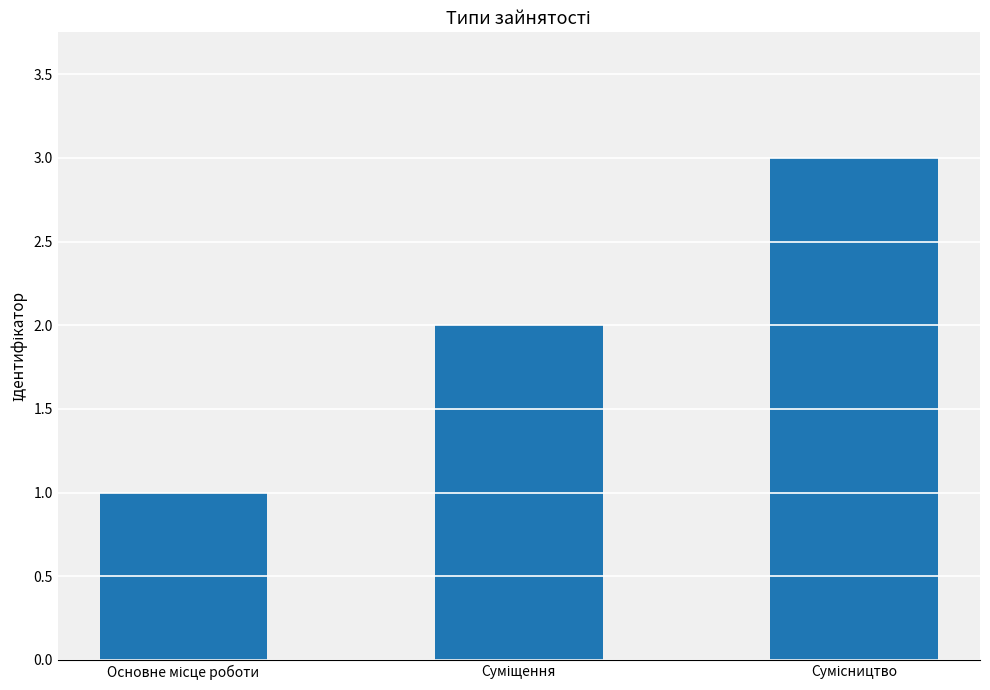

What is the greatest value displayed?

3